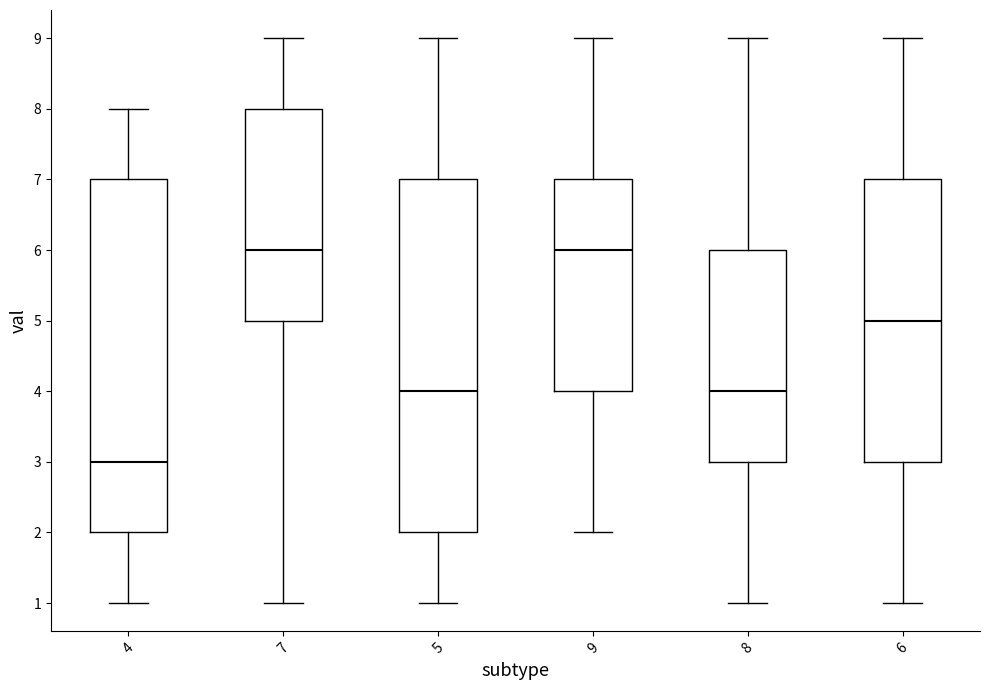

Reading left to right, transcribe this box plot: for each box, give where its median line is, the range the box spans, and where its two whiskers end, as read against the y-axis. The values are not printed on the chart, so give them approximately, as read against the axis.

4: median 3, box 2 to 7, whiskers 1 to 8
7: median 6, box 5 to 8, whiskers 1 to 9
5: median 4, box 2 to 7, whiskers 1 to 9
9: median 6, box 4 to 7, whiskers 2 to 9
8: median 4, box 3 to 6, whiskers 1 to 9
6: median 5, box 3 to 7, whiskers 1 to 9